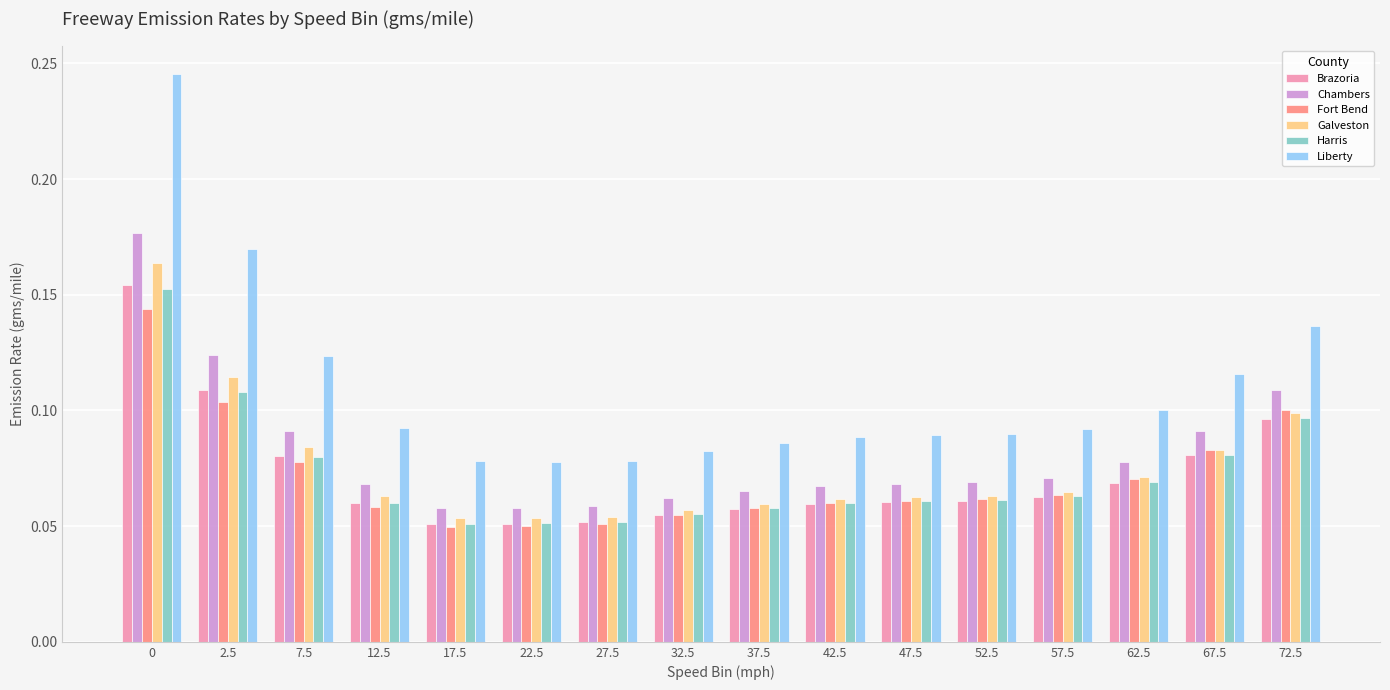

How many Harris values are between 0 and 1?

16